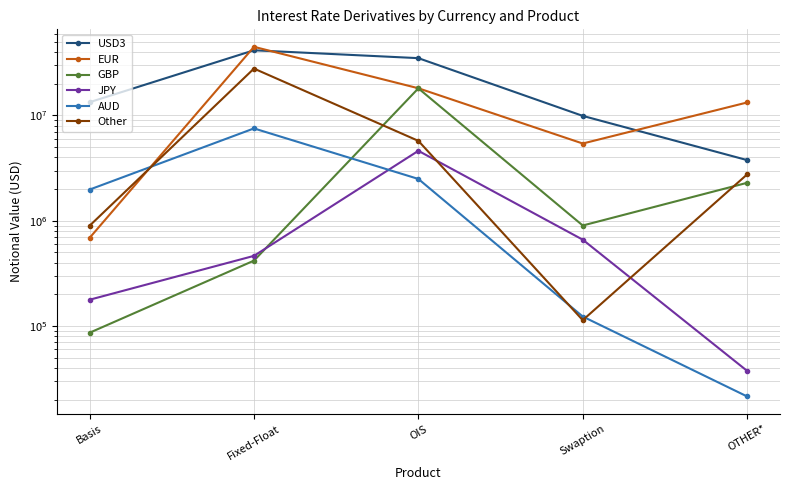

Is it true that AUD equals 10316 at OTHER*?

False